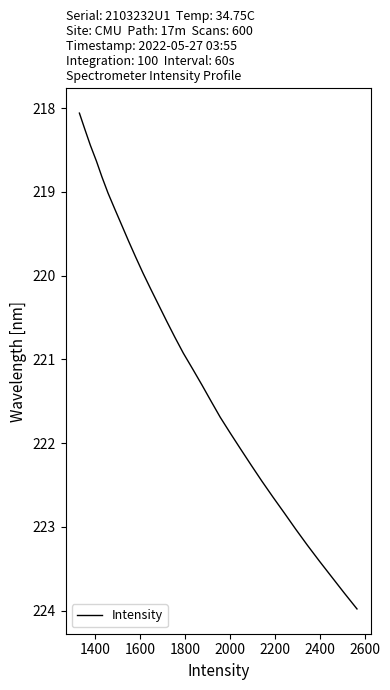

What is the greatest value displayed?

224.0